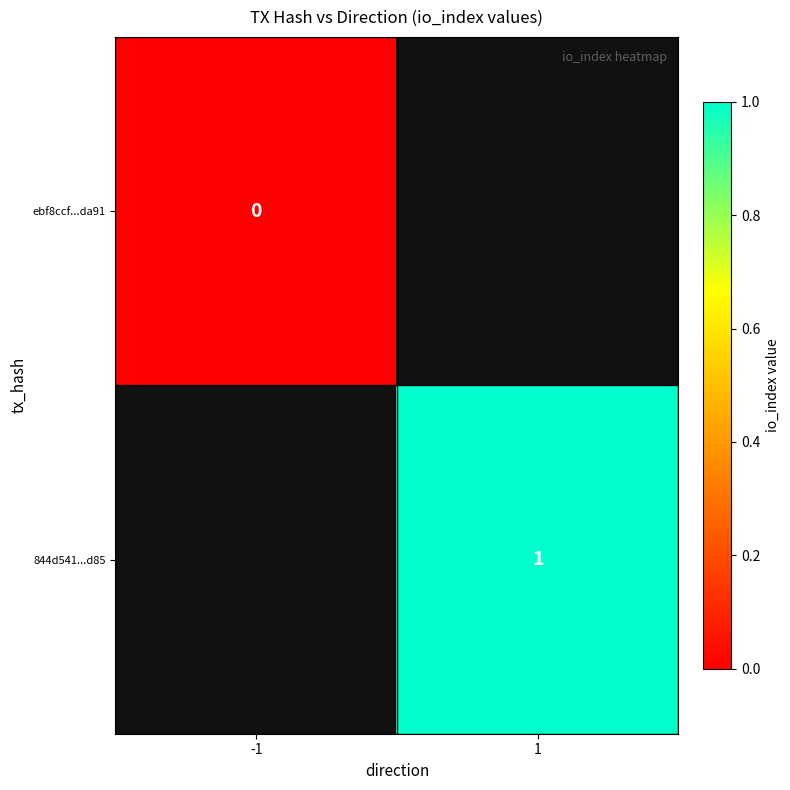

Rank the series by their average value, from lowest to highest.

ebf8ccf...da91, 844d541...d85